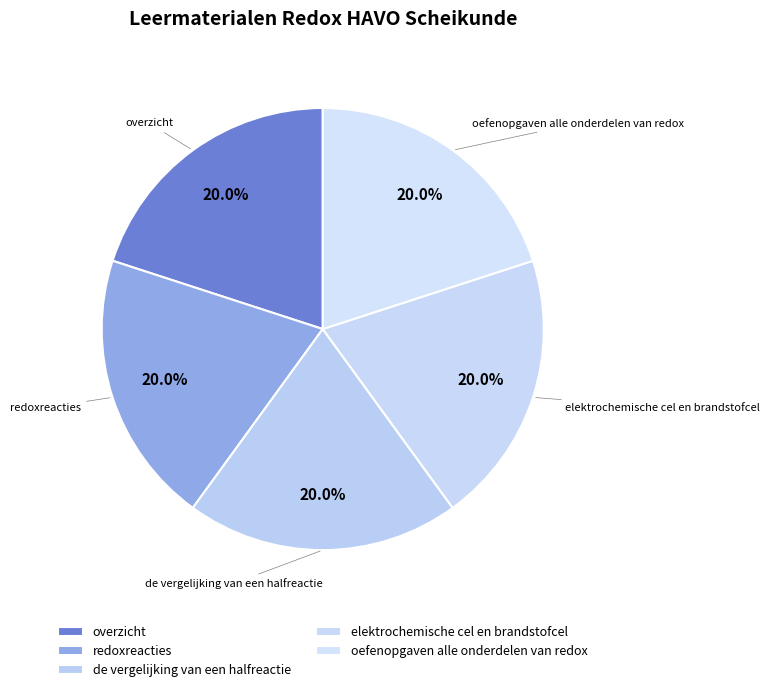

What is the total percentage of overzicht and de vergelijking van een halfreactie?

40.0%